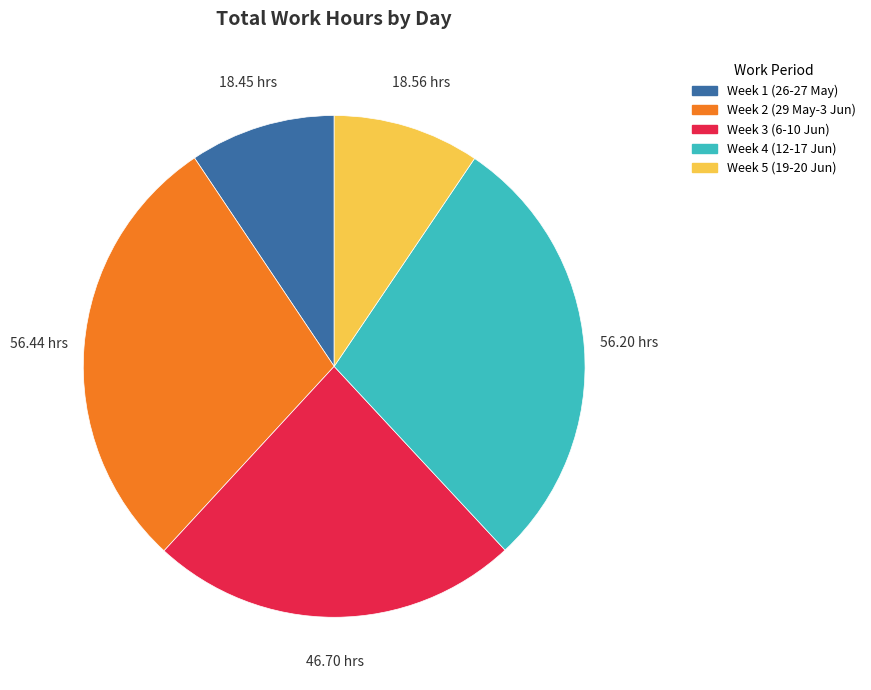

Does any single category account for the majority?

No